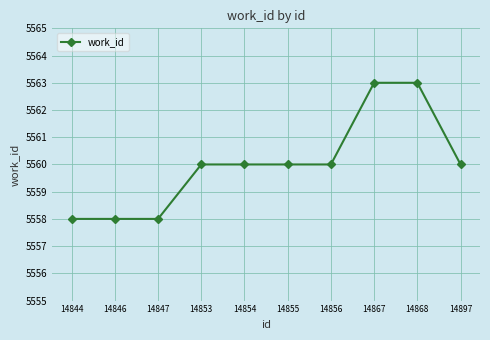

Reading left to right, transcribe all the data shown in this chart.

14844=5558	14846=5558	14847=5558	14853=5560	14854=5560	14855=5560	14856=5560	14867=5563	14868=5563	14897=5560